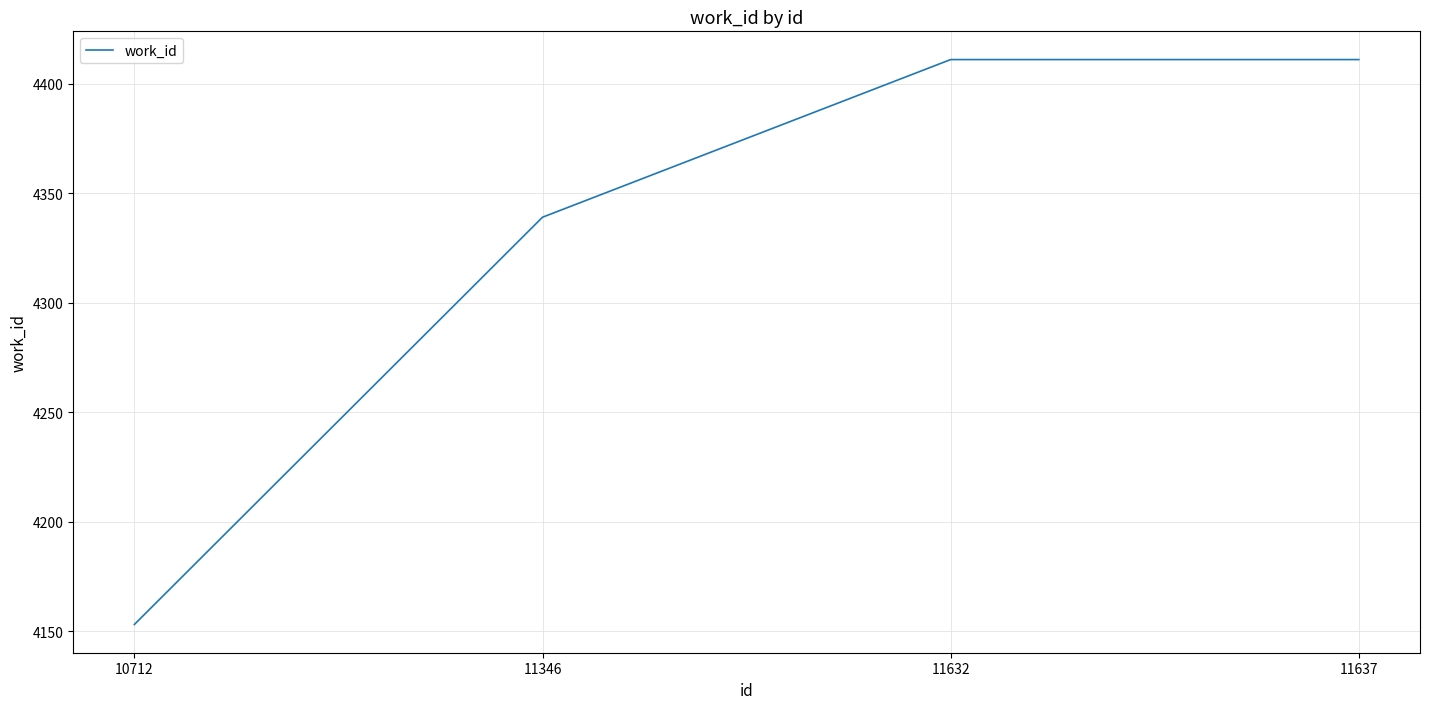

What is the sum of the values at 11346 and 11632?

8750